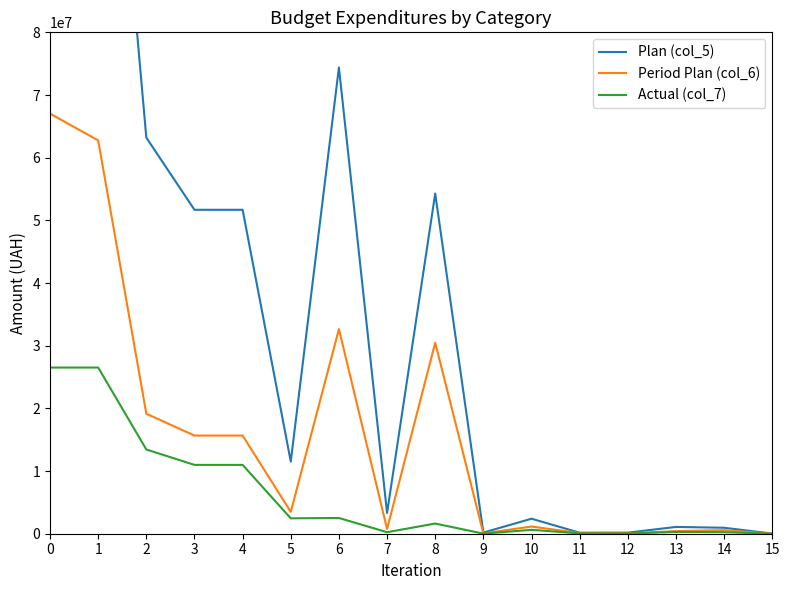

What value does the Plan (col_5) series have at 14?

952685.0